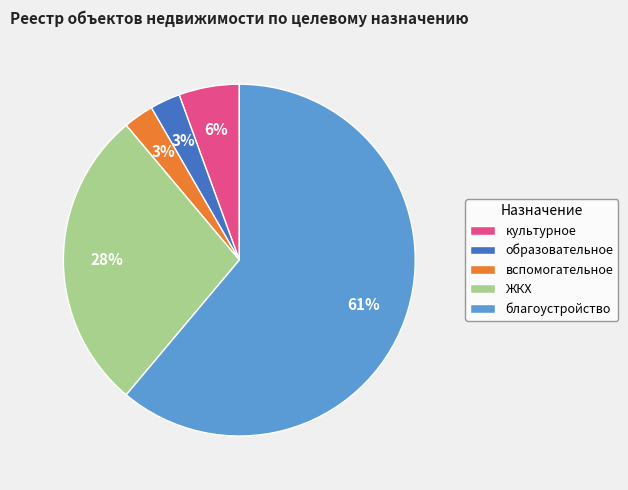

What percentage is the ЖКХ slice, to the nearest percent?

28%